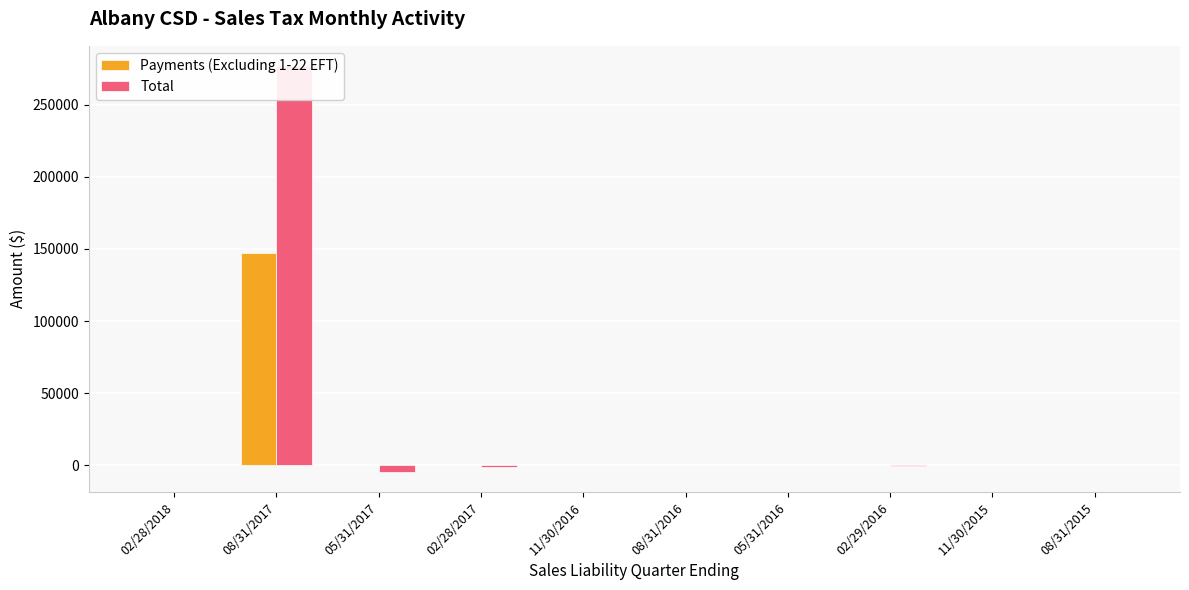

The Total series shows 152.3 at 02/28/2018. True or false?

True